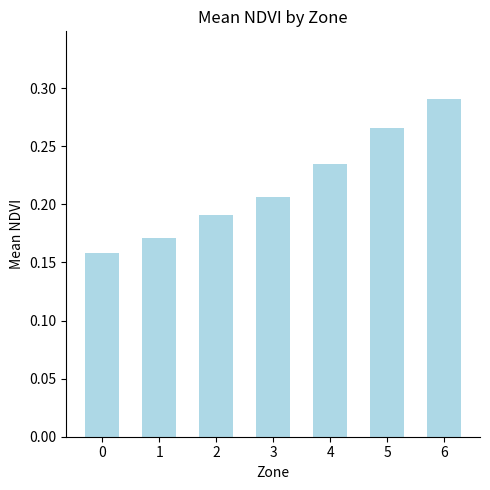

List the labels in order of value, smallest first.

0, 1, 2, 3, 4, 5, 6